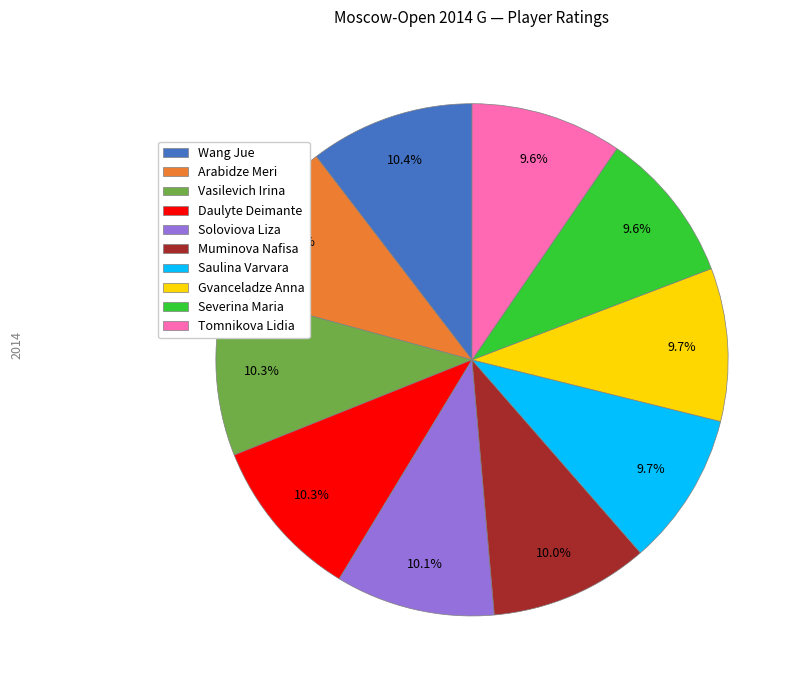

To the nearest percent, what is the difference between the largest and smallest slice percentages?

1%